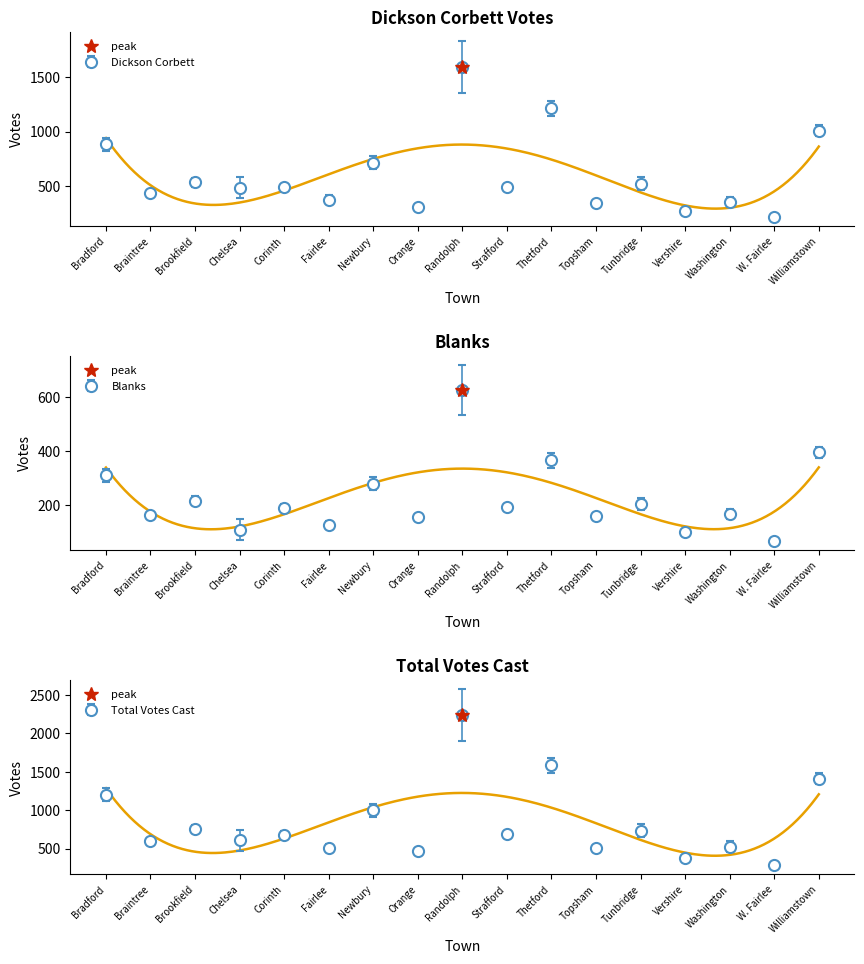

What is the total value across all series at Newbury?

1994